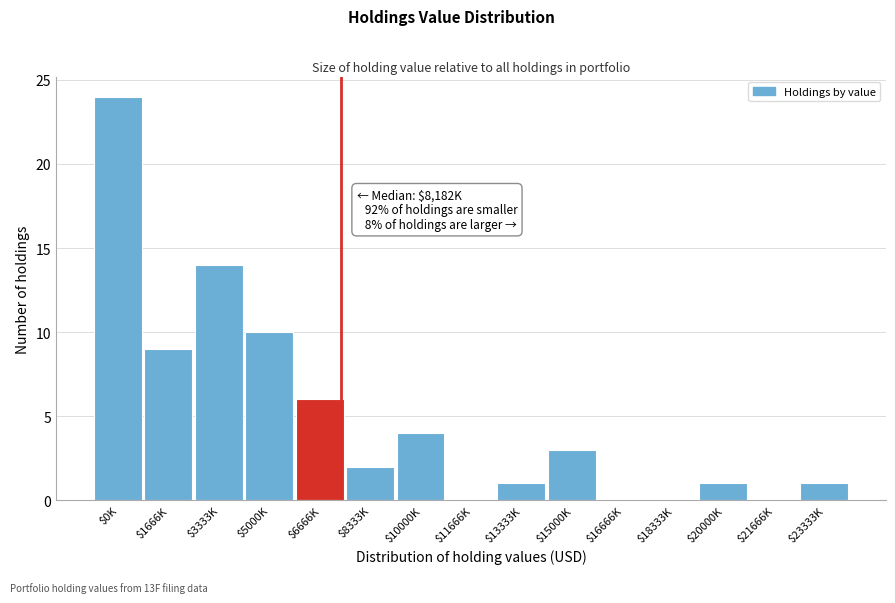

True or false: the data shows 3 at $15000K.

True